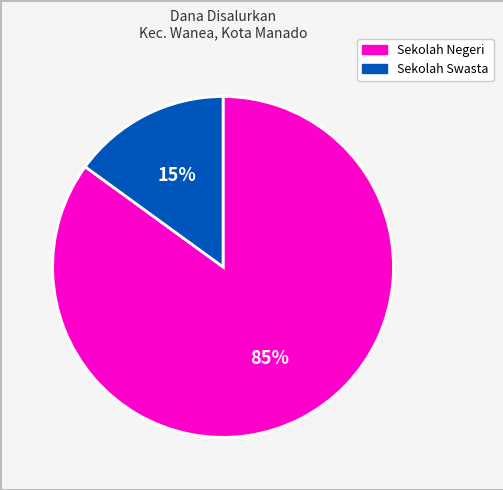

Is there any slice that represents more than half of the pie?

Yes